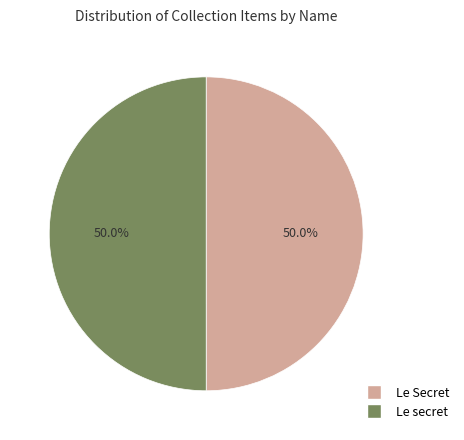

Approximately how many times larger is the value at Le Secret compared to Le secret?

1.0